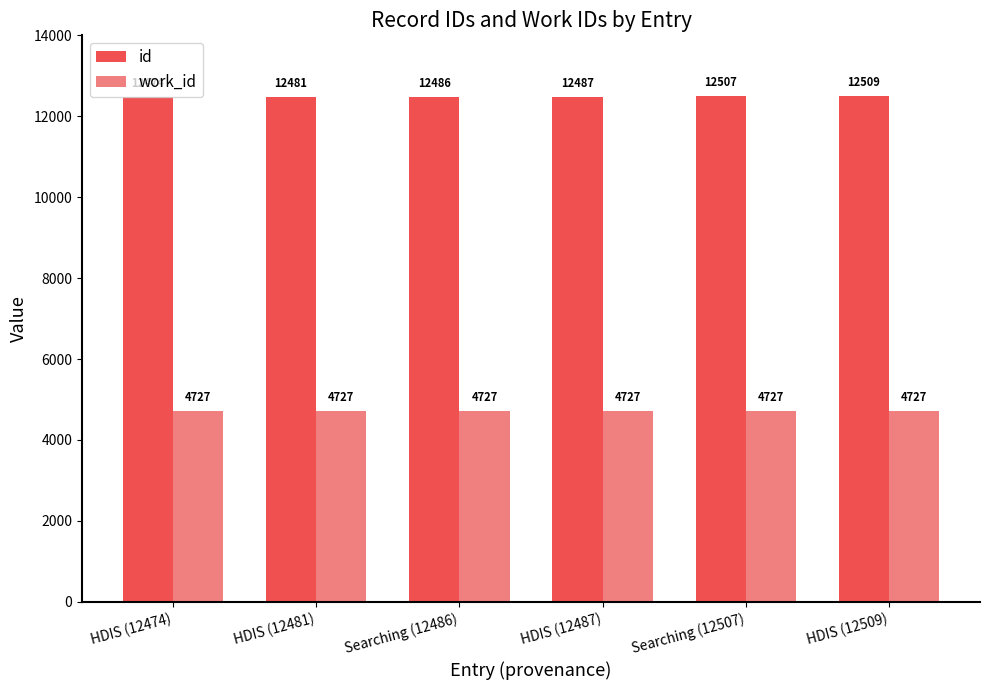

Which series changed the most between HDIS (12474) and HDIS (12509)?

id